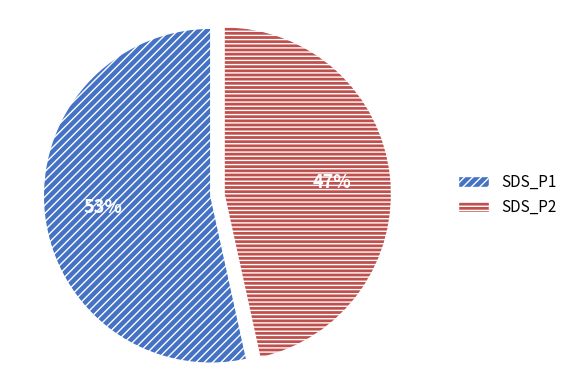

Rank the categories by value from highest to lowest.

SDS_P1, SDS_P2